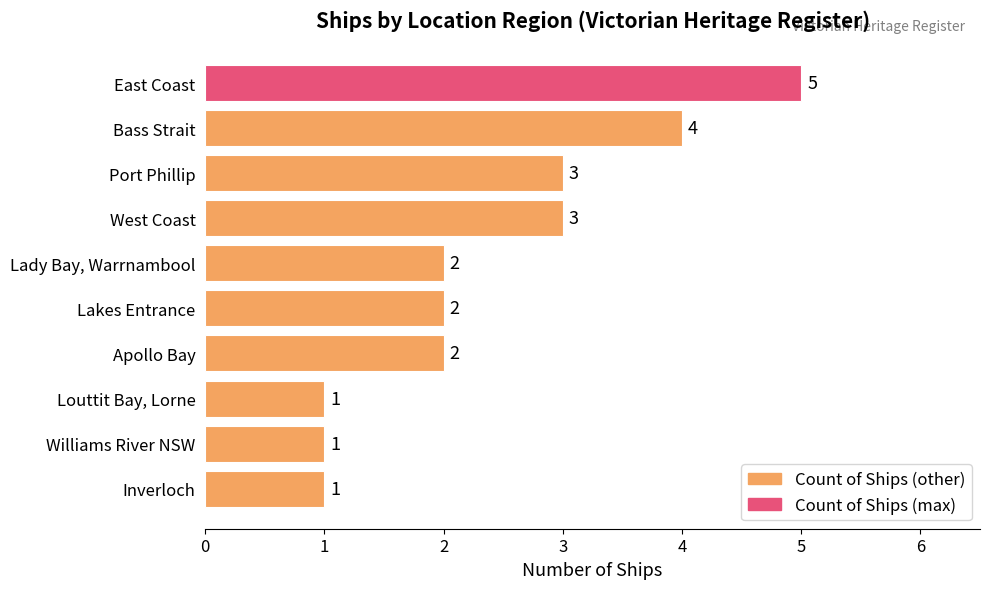

Reading bottom to top, transcribe all the data shown in this chart.

1	1	1	2	2	2	3	3	4	5